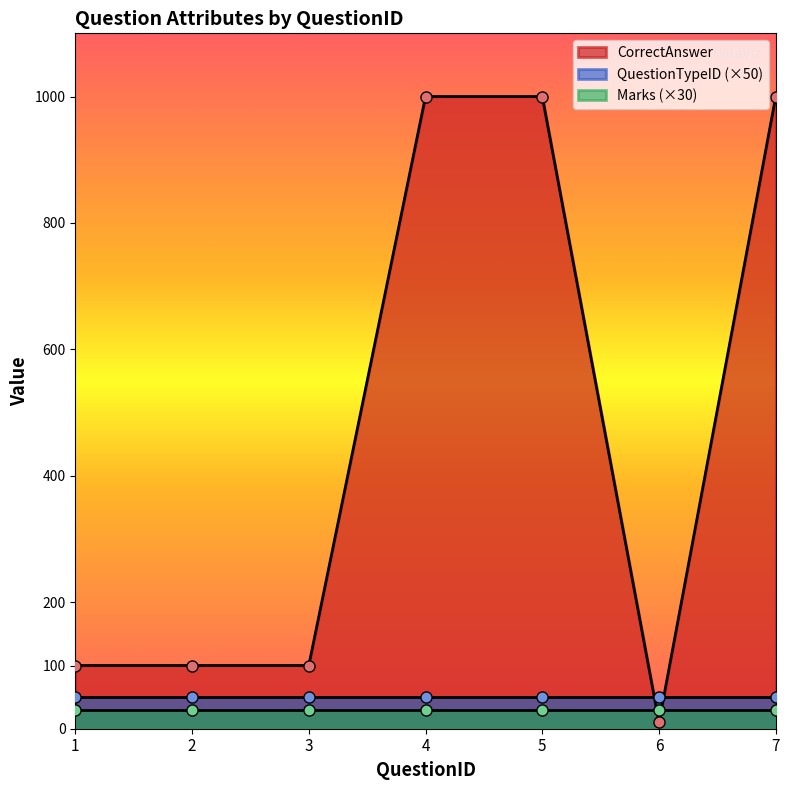

True or false: CorrectAnswer_numeric has a value of 100 at 3.

True